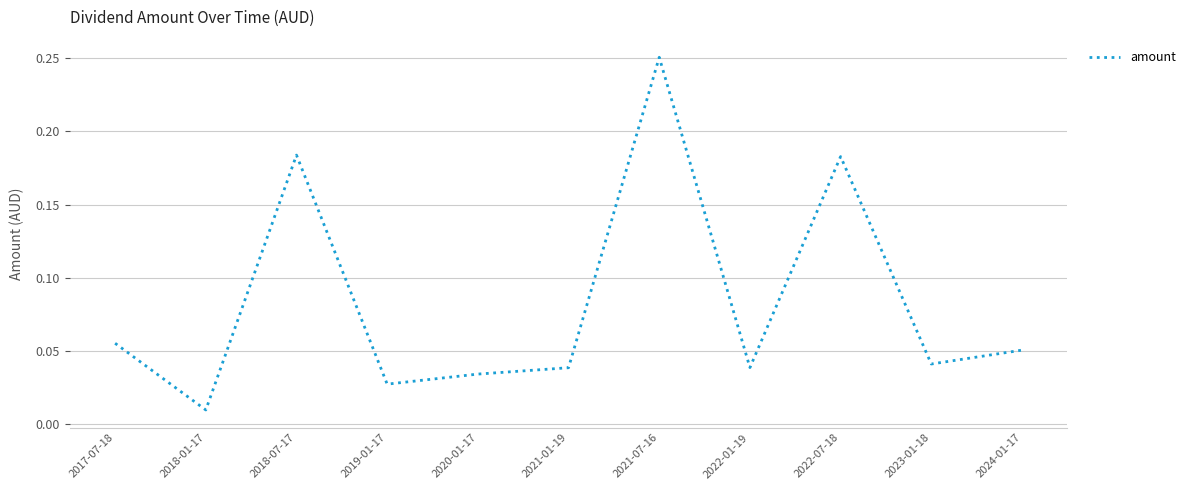

Is it true that the value at 2017-07-18 is 0.0?

False